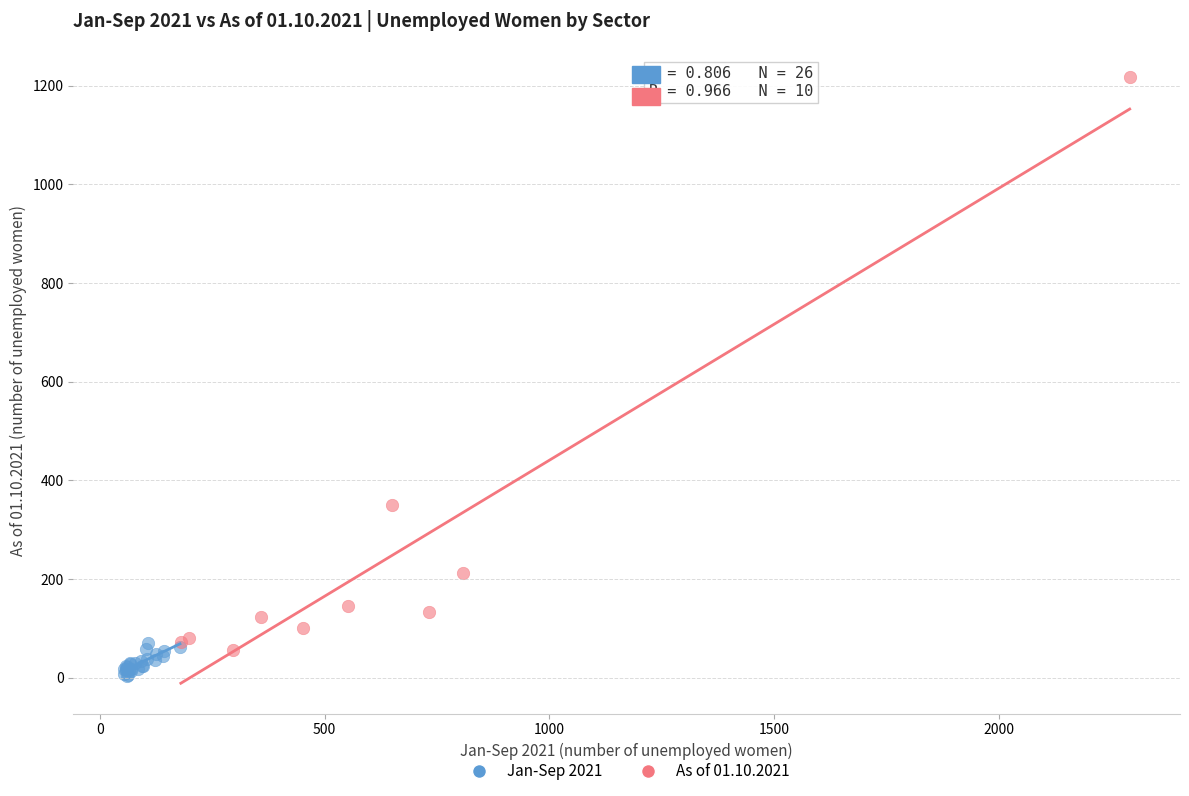

What are all the series names shown in the legend?

Jan-Sep 2021, As of 01.10.2021